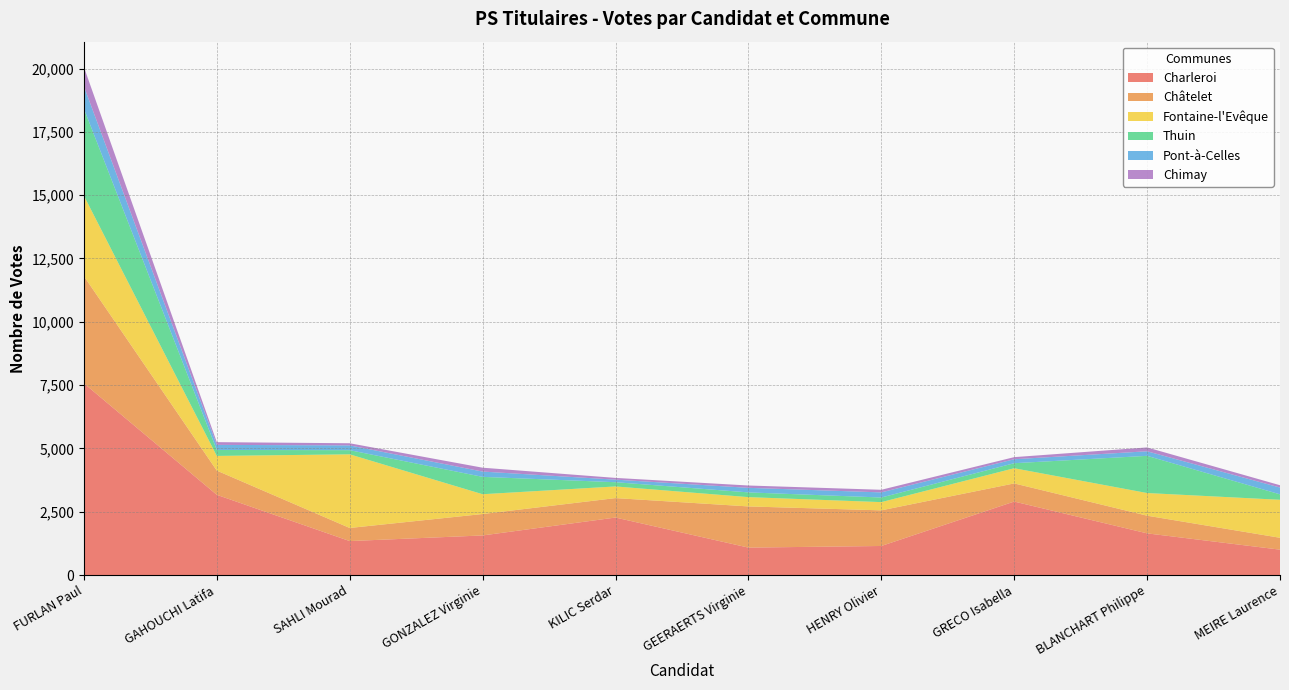

Reading right to left, what are all the values shown in this chart?

Charleroi: 1004	1647	2903	1149	1085	2272	1565	1343	3169	7571
Châtelet: 469	698	716	1407	1626	768	846	517	956	4231
Fontaine-l'Evêque: 1500	895	600	325	367	460	782	2908	580	3176
Thuin: 215	1468	198	182	187	167	685	164	235	3435
Pont-à-Celles: 268	180	157	202	180	101	209	188	201	885
Chimay: 92	152	83	103	92	69	153	85	108	759